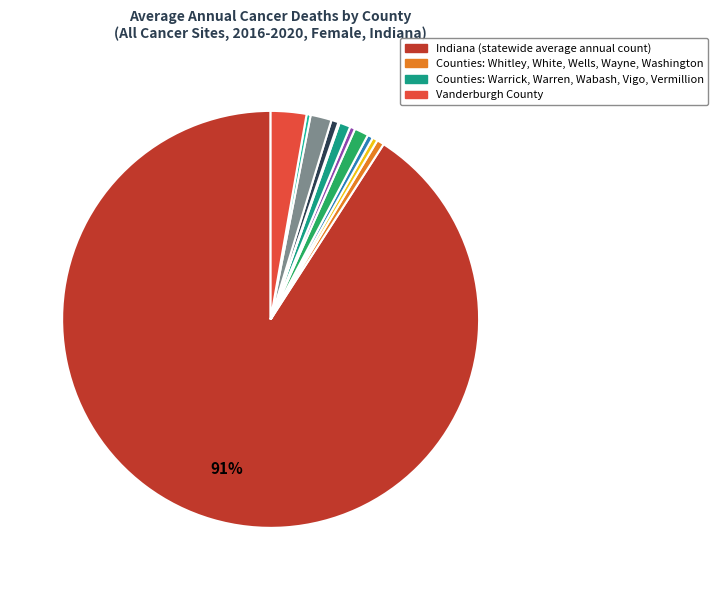

Is there any slice that represents more than half of the pie?

Yes